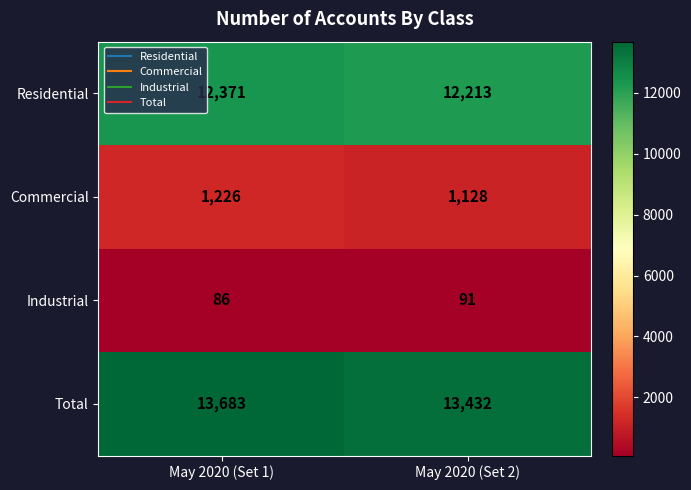

Count the number of data series in this chart.

4